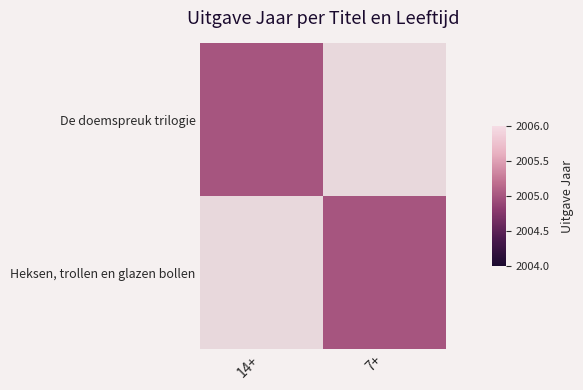

At which category is the sum across all series the highest?

14+